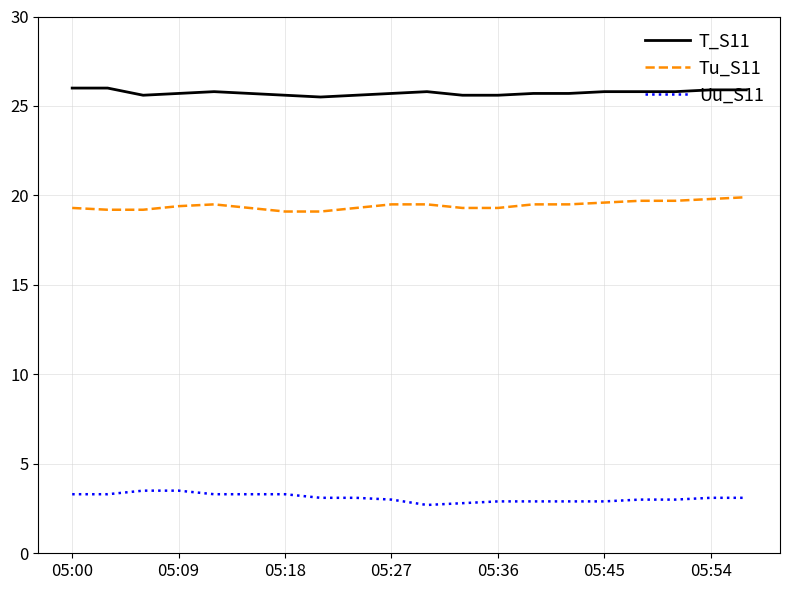

What is the maximum value for T_S11?

26.0